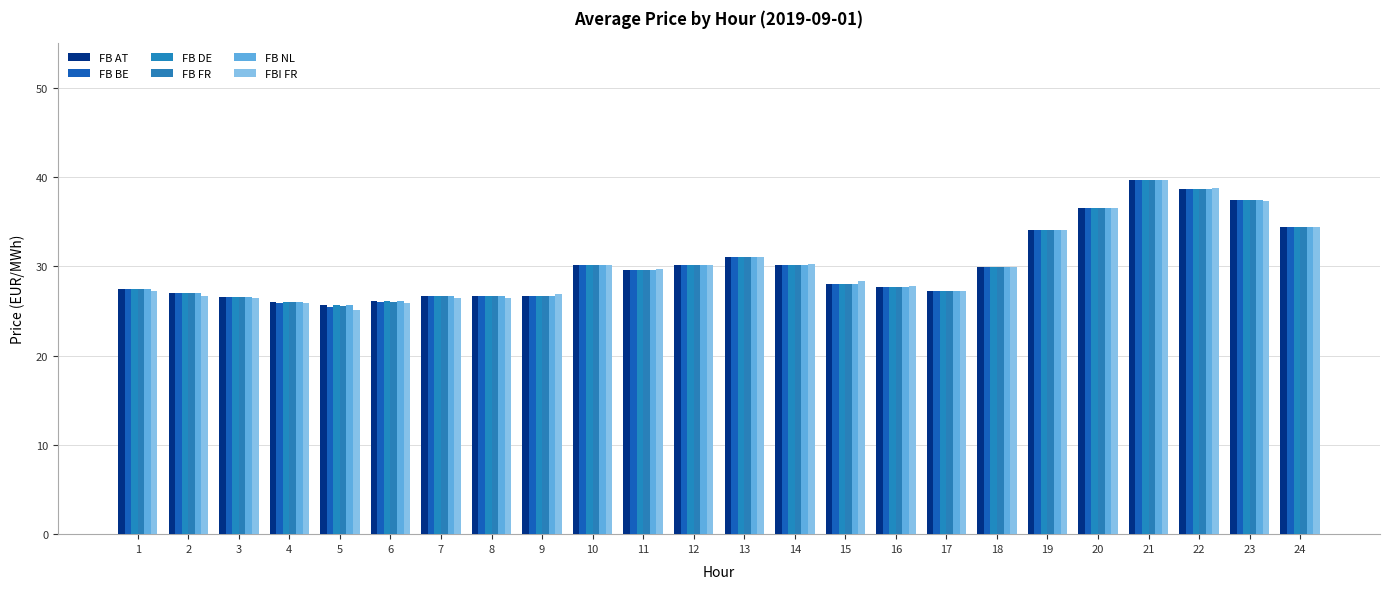

List the labels in order of FB AT value, smallest first.

5, 4, 6, 3, 7, 8, 9, 2, 17, 1, 16, 15, 11, 18, 14, 10, 12, 13, 19, 24, 20, 23, 22, 21